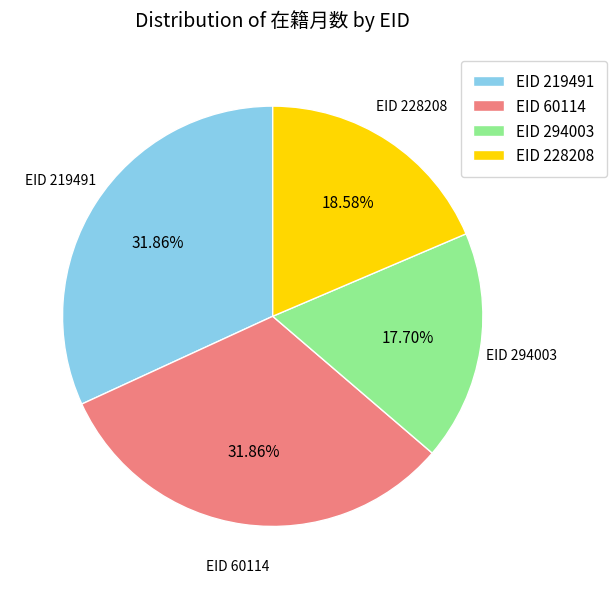

How many segments does this pie chart have?

4